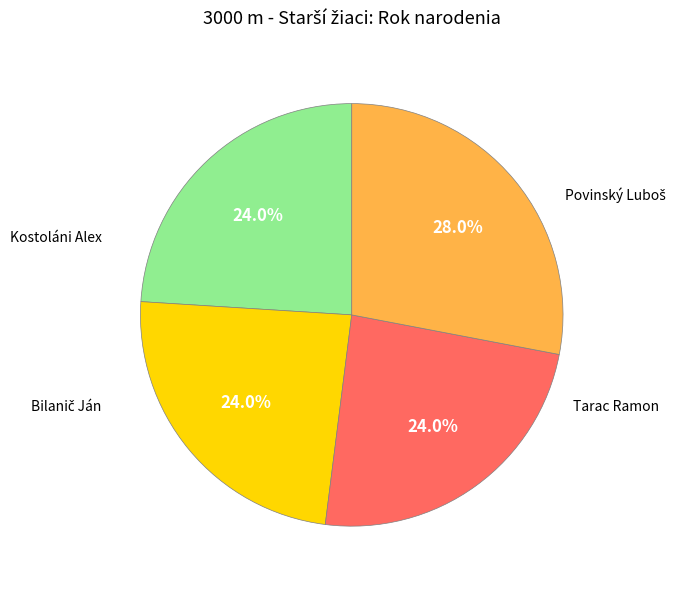

Is there any slice that represents more than half of the pie?

No